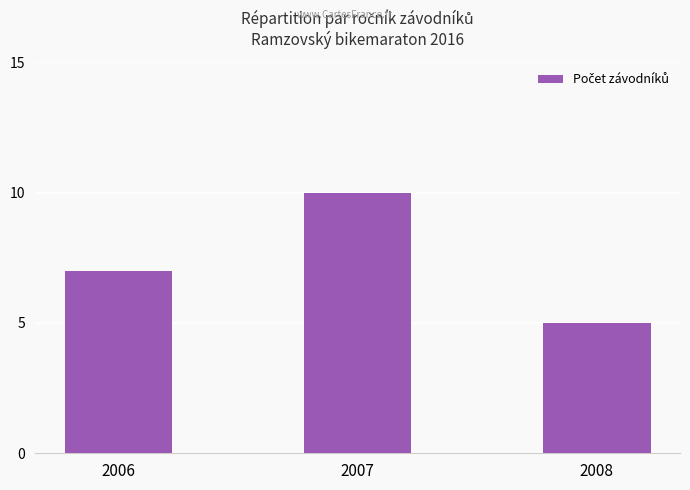

What is the smallest value displayed?

5